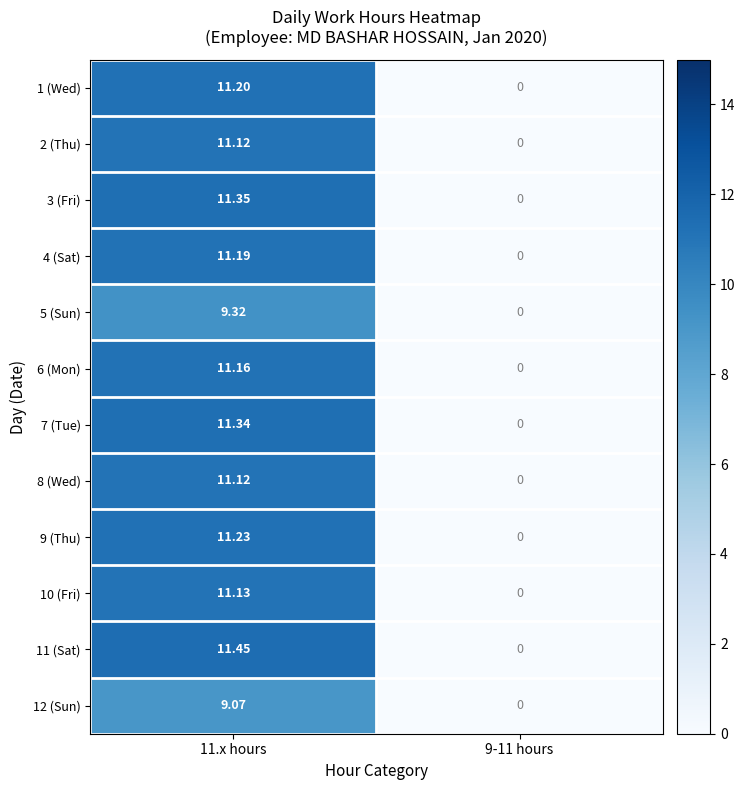

How many values in the 5 (Sun) series exceed 9?

1